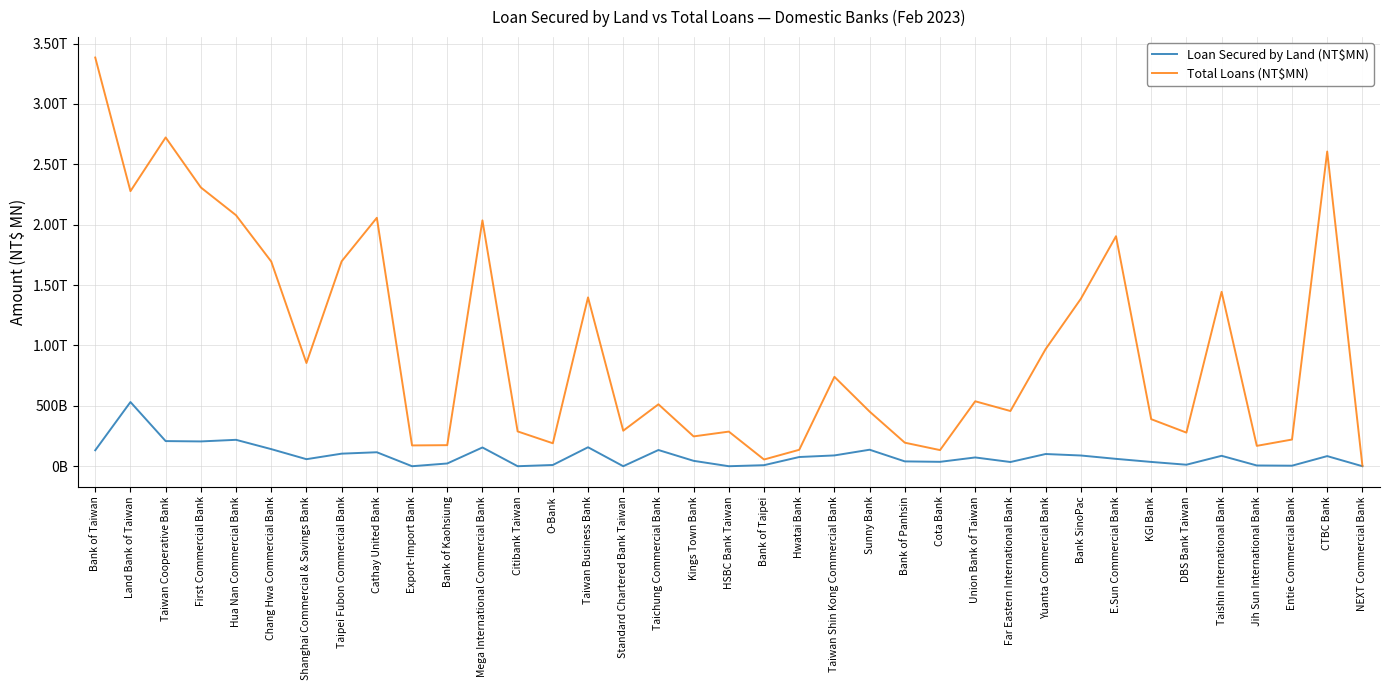

Reading left to right, extract all data points from this chart.

Loan Secured by Land (NT$MN): 132063	531478	208128	205317	218622	141510	58257	104011	115663	0	22660	155218	0	10235	157032	37	134223	44563	0	8613	76225	89386	136635	39985	36330	72628	34823	101073	88787	60948	35521	12425	86236	6094	4349	83755	0
Total Loans (NT$MN): 3384314	2277906	2722522	2308442	2078331	1695151	854687	1696866	2057270	172220	174353	2036001	288230	190035	1398042	294103	512702	246922	286660	55521	135979	740401	452431	194900	133530	537803	457141	969846	1386018	1904631	389575	278422	1444276	168633	220957	2605984	3610